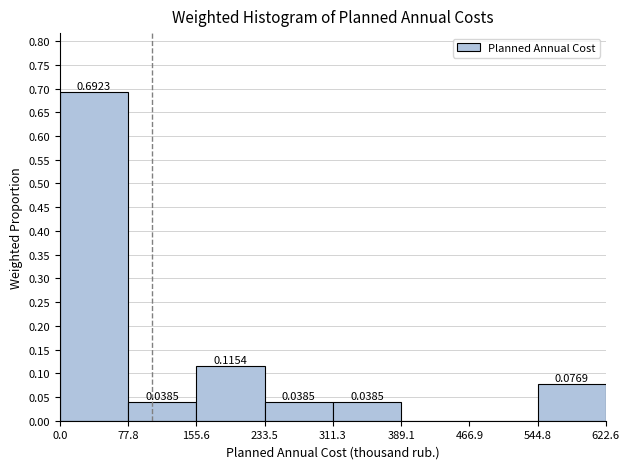

Which range on the x-axis has the tallest bar?

0.0 to 77.8